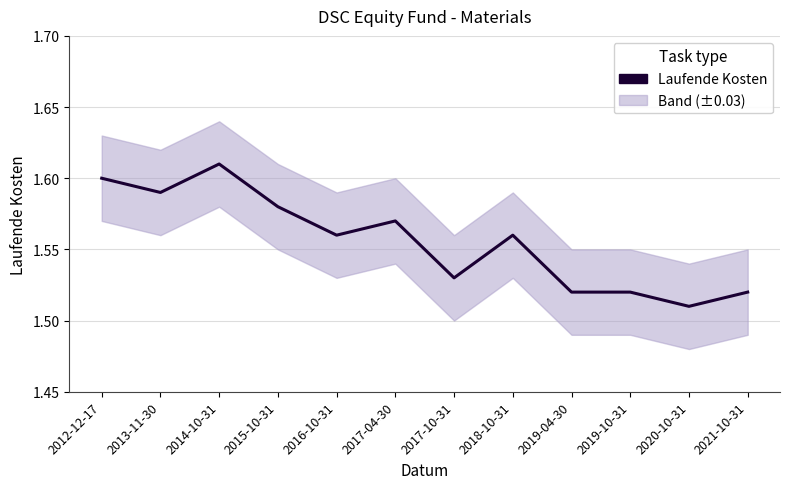

Is it true that the value at 2018-10-31 is 1.6?

True